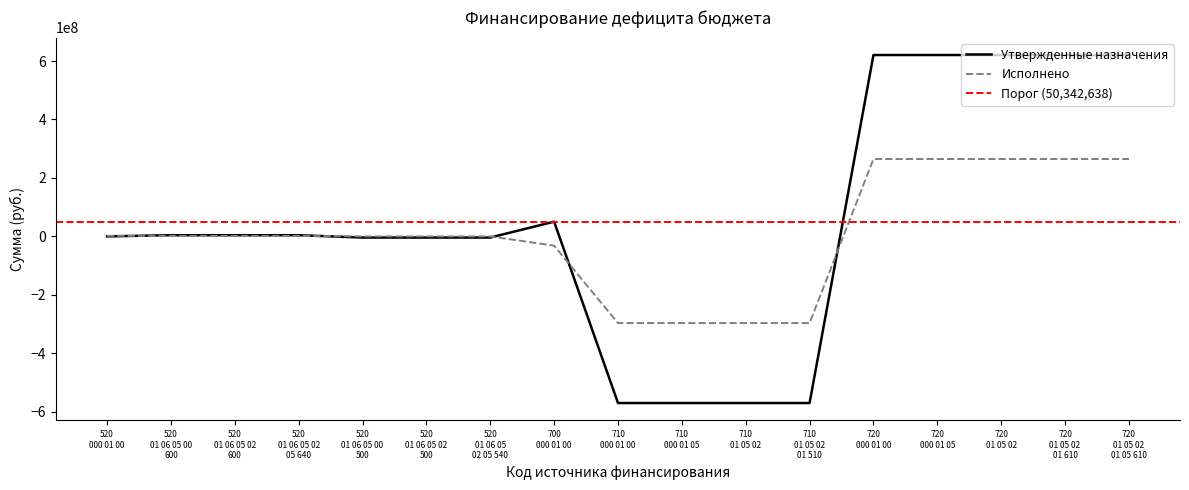

Reading left to right, list all the values displayed in this chart.

Утвержденные назначения: 0.0	4000000.0	4000000.0	4000000.0	-4000000.0	-4000000.0	-4000000.0	50342637.8	-570114345.0	-570114345.0	-570114345.0	-570114345.0	620456982.7	620456982.7	620456982.7	620456982.7	620456982.7
Исполнено: 1823482.0	1823482.0	1823482.0	1823482.0	0.0	0.0	0.0	-31857303.7	-296581326.9	-296581326.9	-296581326.9	-296581326.9	264724023.2	264724023.2	264724023.2	264724023.2	264724023.2